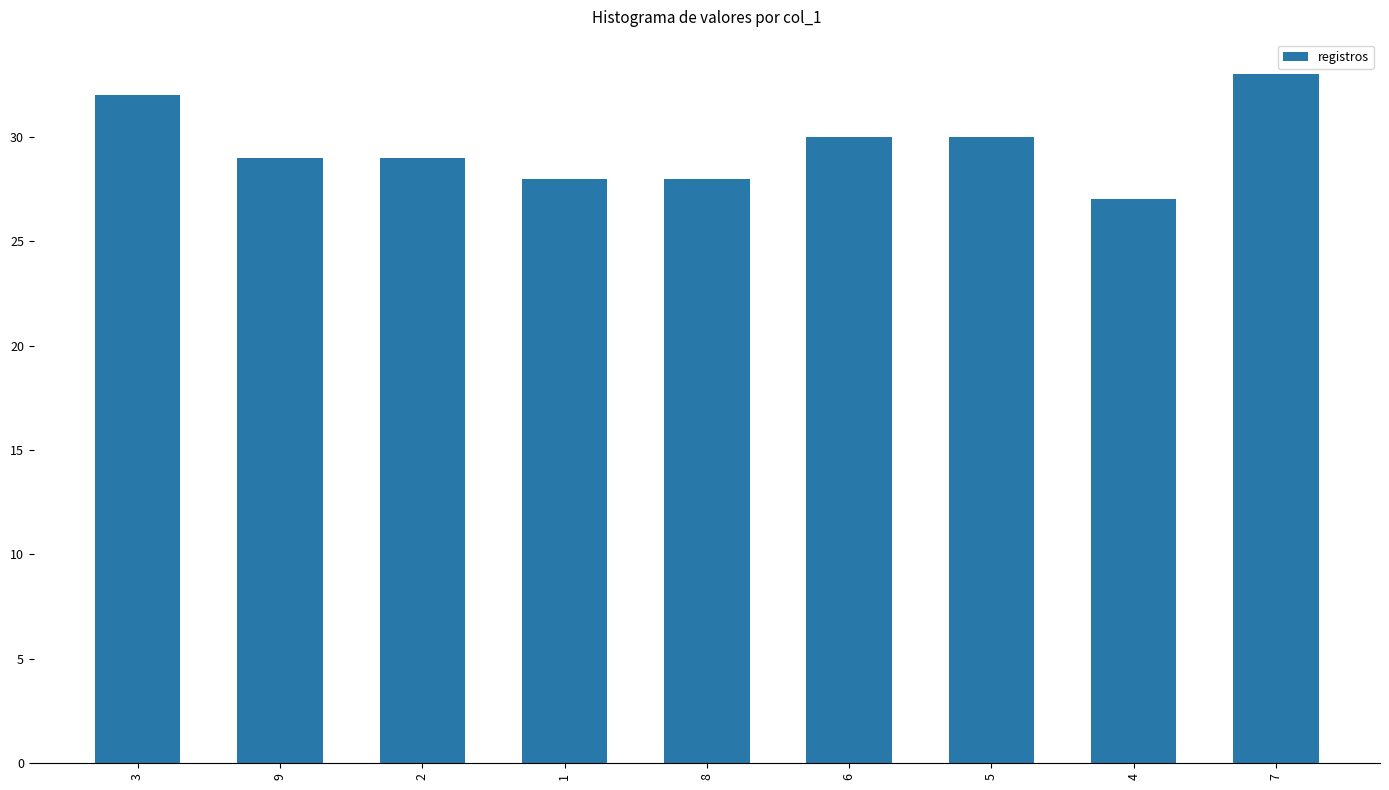

The chart shows a value of 6 at 4. True or false?

False